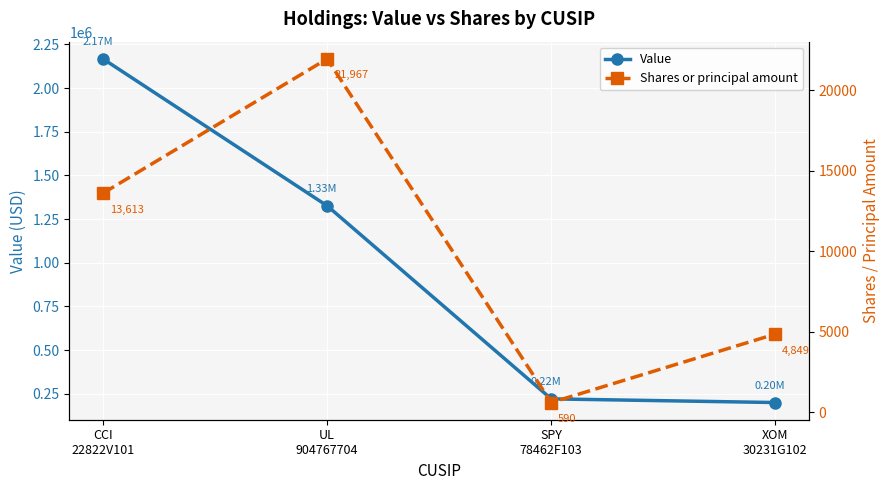

What is the maximum value shown in the chart?

2167000